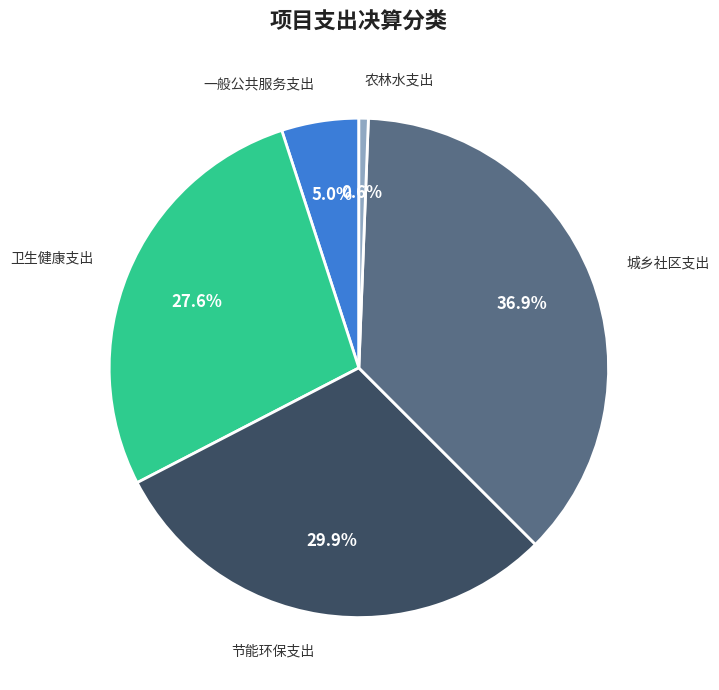

The 卫生健康支出 slice represents 28% of the pie. True or false?

True